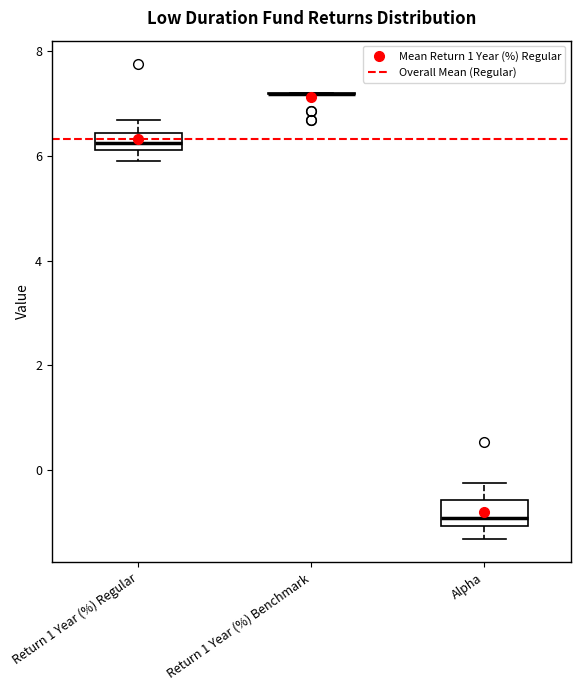

Where does the lower whisker of the box for Alpha end on the y-axis? The values are not printed on the chart, so give them approximately, as read against the axis.

-1.4